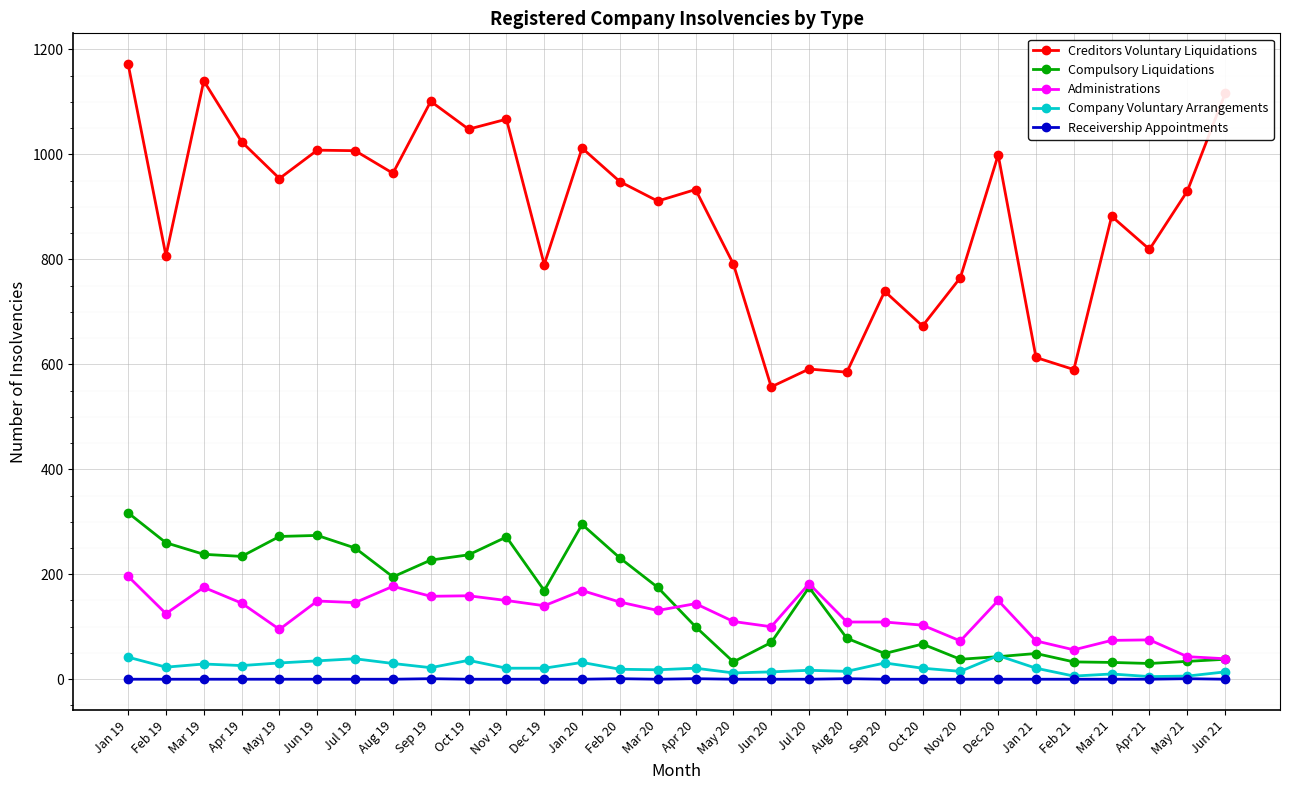

True or false: Administrations and Creditors Voluntary Liquidations intersect in this chart.

False